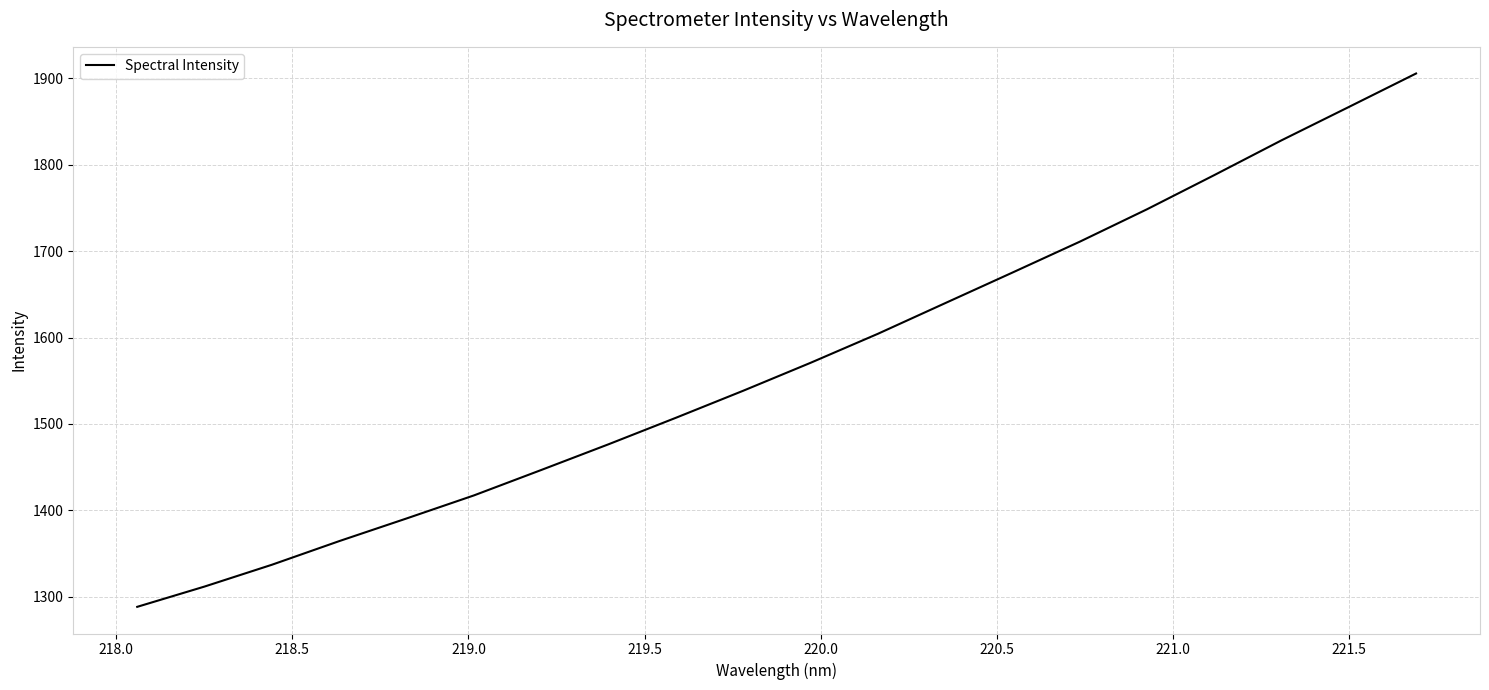

Does the chart have visible grid lines?

Yes